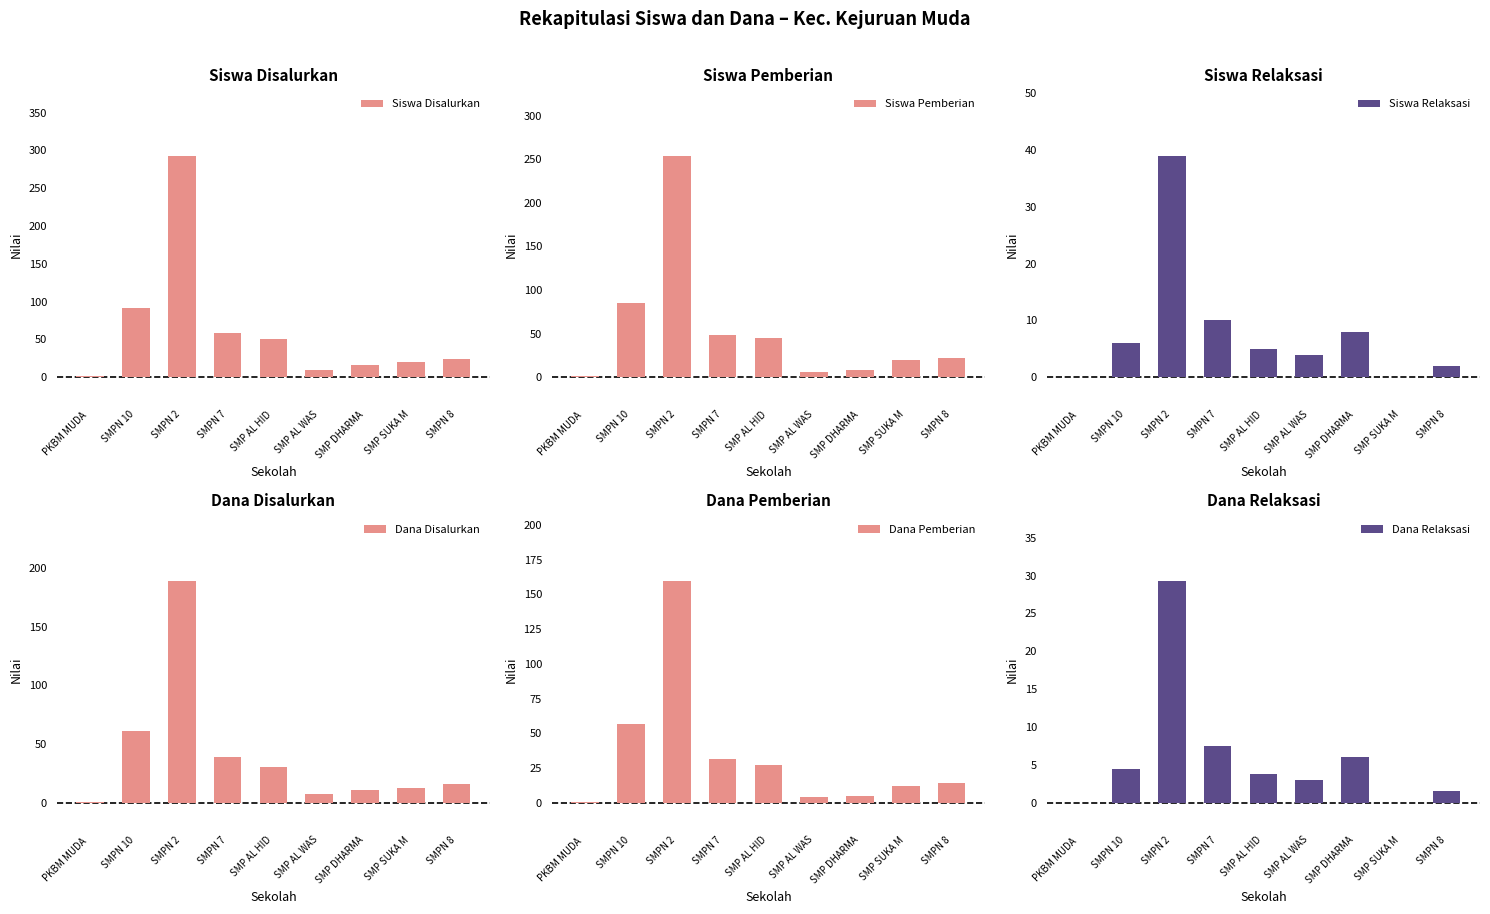

Rank the series at SMP AL WAS from highest to lowest value.

Siswa Disalurkan, Dana Disalurkan, Siswa Pemberian, Dana Pemberian, Siswa Relaksasi, Dana Relaksasi